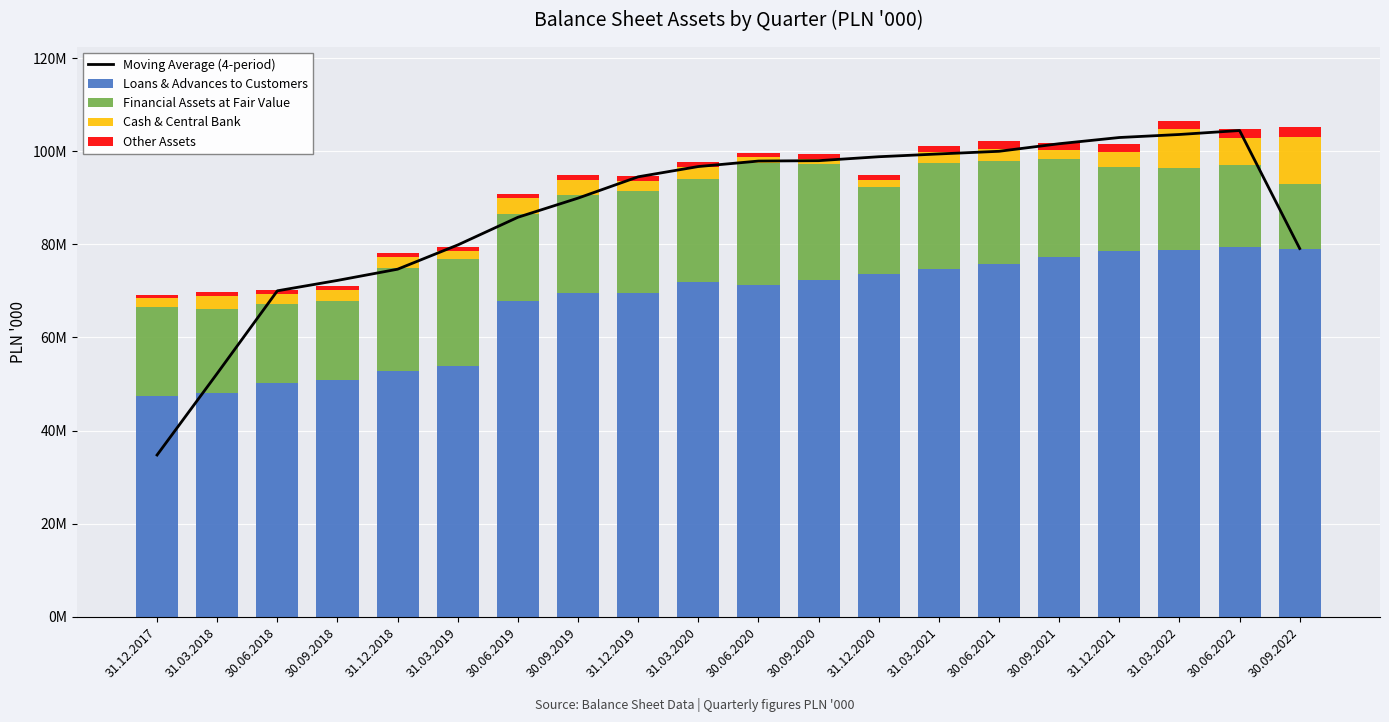

At which category is the sum across all series the highest?

31.03.2022